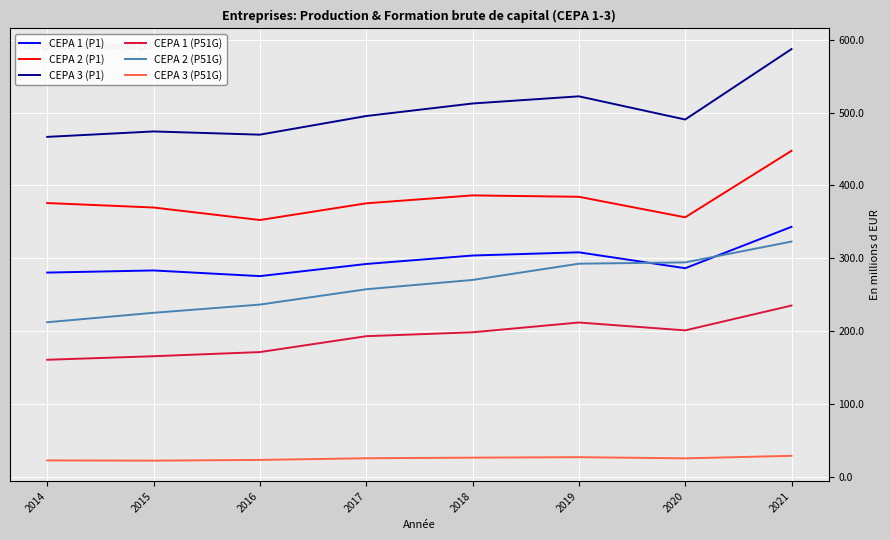

Which series has the largest range (max minus min)?

CEPA 3 (P1)